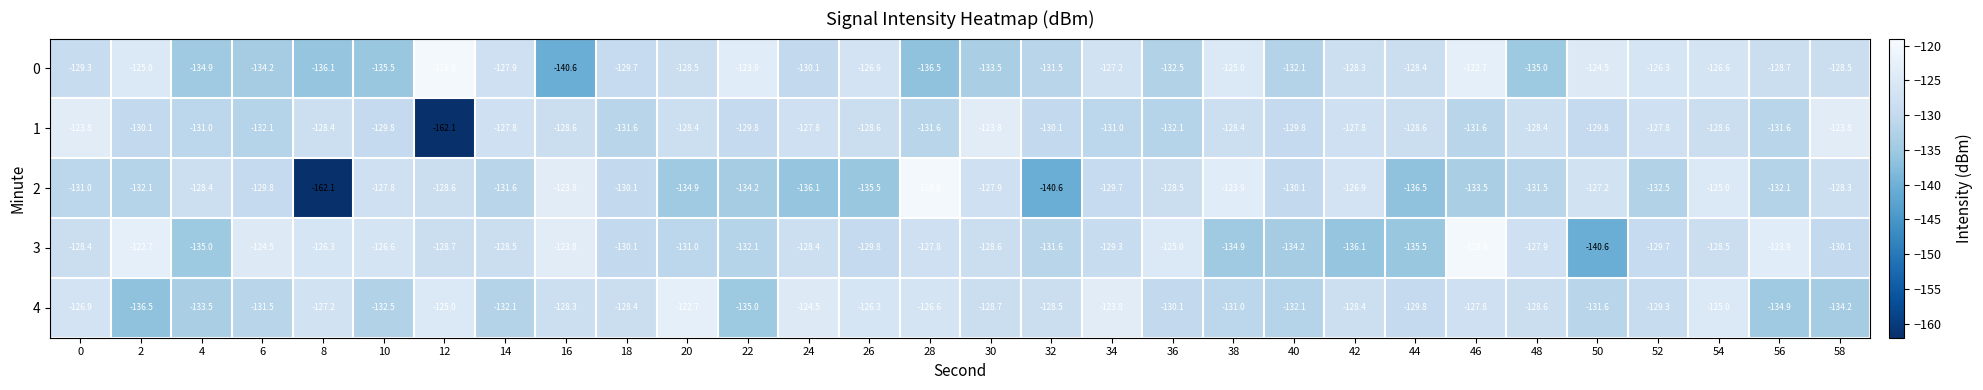

How many categories are shown in the chart?

30